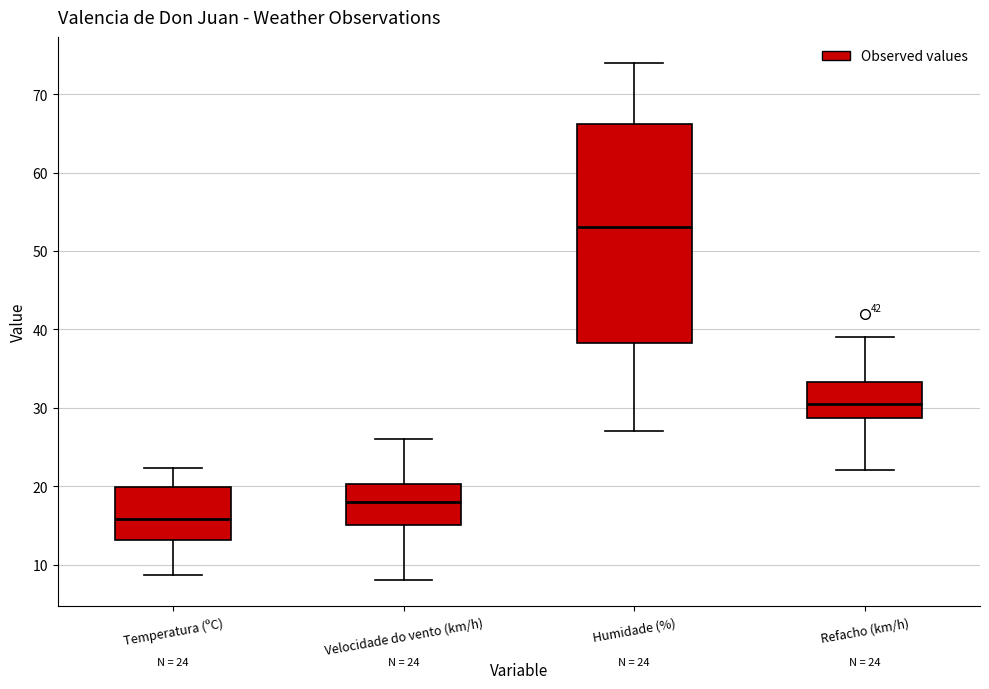

Comparing the boxes themselves (not the whiskers), which one is the tallest?

Humidade (%)